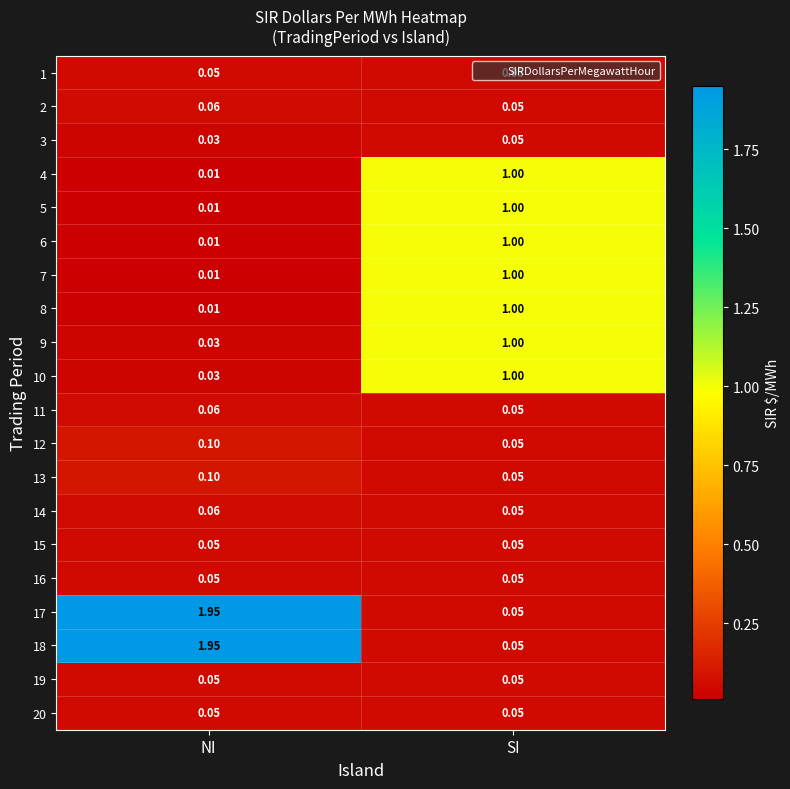

Where is 13 nearest to the value 0?

SI